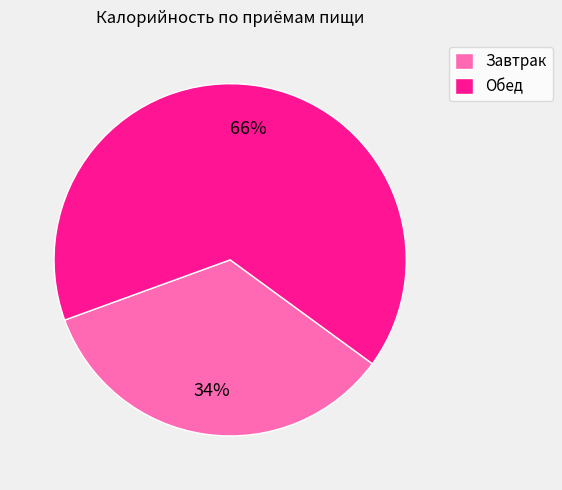

To the nearest percent, what percentage of the pie is Завтрак?

34%